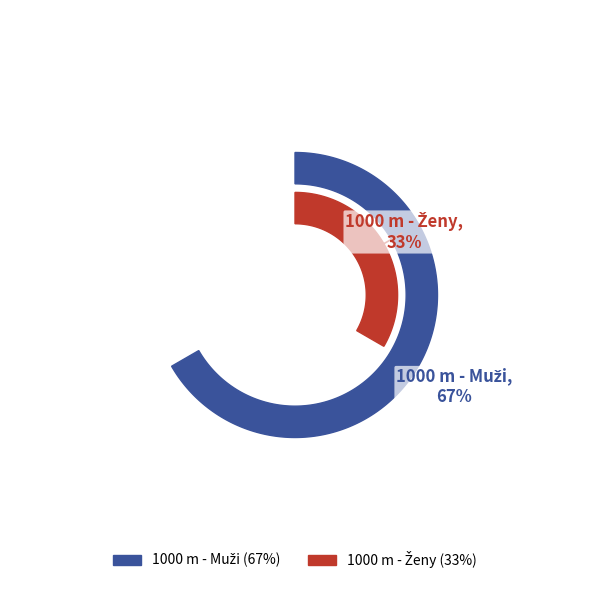

Approximately how many times larger is the value at 1000 m - Muži compared to 1000 m - Ženy?

2.0